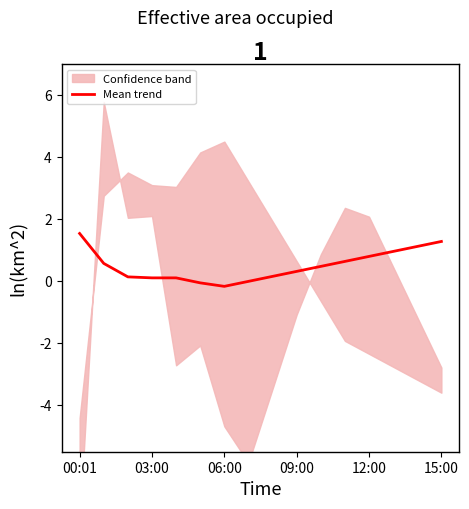

The value at 10 is 0.5. True or false?

True